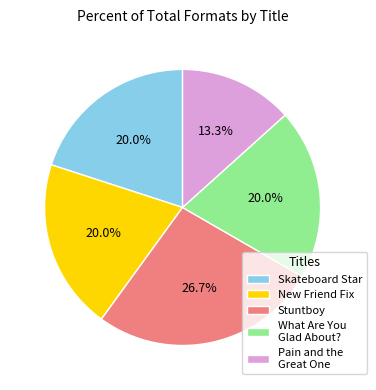

To the nearest percent, what is the difference between the largest and smallest slice percentages?

13%